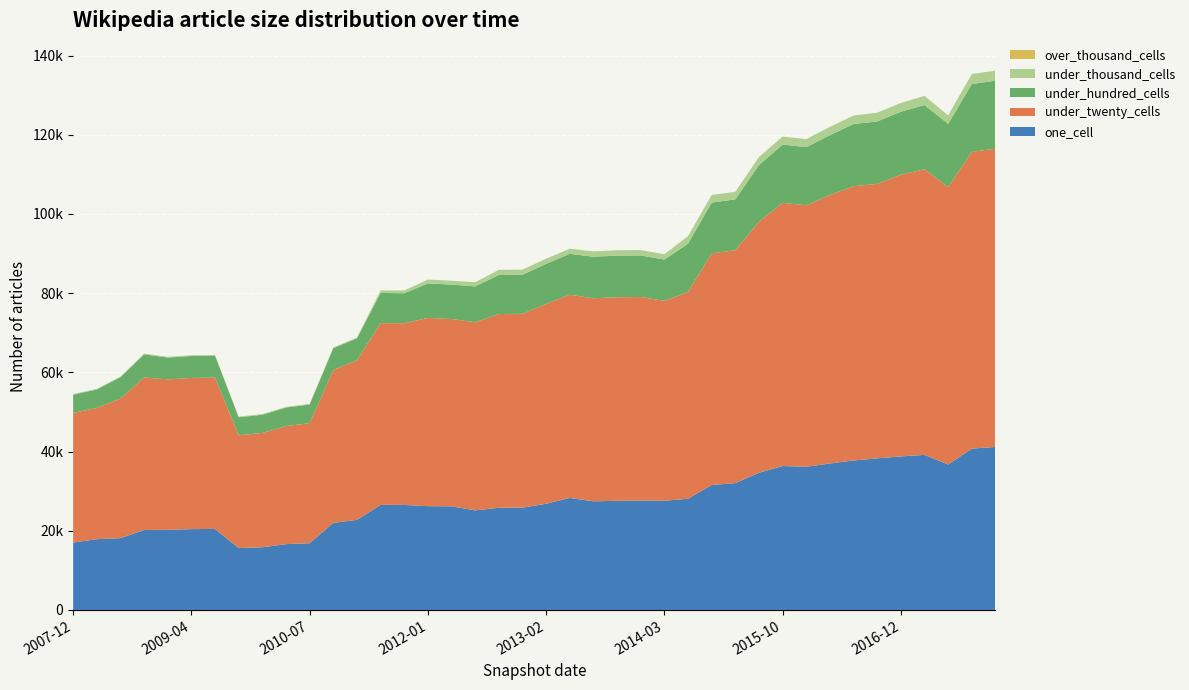

Reading right to left, transcribe all the data shown in this chart.

one_cell: 2017-12-22=41167	2017-10-12=40738	2017-07-24=36731	2017-04-12=39164	2016-12-27=38774	2016-10-07=38286	2016-07-04=37745	2016-04-05=36993	2016-01-04=36159	2015-10-01=36346	2015-07-03=34655	2015-04-09=32033	2015-01-19=31562	2014-09-08=28080	2014-03-28=27592	2013-12-20=27630	2013-09-10=27567	2013-07-09=27434	2013-05-21=28297	2013-02-20=26816	2012-12-11=25841	2012-10-31=25809	2012-07-13=25149	2012-03-26=26169	2012-01-18=26210	2011-09-05=26519	2011-06-10=26532	2011-02-21=22753	2010-11-17=21986	2010-07-26=16862	2010-04-01=16619	2009-12-16=15835	2009-09-25=15629	2009-06-17=20458	2009-04-06=20416	2008-12-17=20242	2008-10-10=20204	2008-06-27=18143	2008-04-01=17873	2007-12-19=17025
under_twenty_cells: 2017-12-22=75305	2017-10-12=74944	2017-07-24=70037	2017-04-12=72125	2016-12-27=71127	2016-10-07=69304	2016-07-04=69257	2016-04-05=67781	2016-01-04=66027	2015-10-01=66463	2015-07-03=63398	2015-04-09=58800	2015-01-19=58500	2014-09-08=52232	2014-03-28=50469	2013-12-20=51400	2013-09-10=51403	2013-07-09=51272	2013-05-21=51292	2013-02-20=50463	2012-12-11=48941	2012-10-31=48917	2012-07-13=47488	2012-03-26=47299	2012-01-18=47532	2011-09-05=45878	2011-06-10=45896	2011-02-21=40274	2010-11-17=38605	2010-07-26=30287	2010-04-01=29828	2009-12-16=28873	2009-09-25=28468	2009-06-17=38209	2009-04-06=38178	2008-12-17=37987	2008-10-10=38505	2008-06-27=35225	2008-04-01=33150	2007-12-19=32724
under_hundred_cells: 2017-12-22=17169	2017-10-12=17114	2017-07-24=15978	2017-04-12=16217	2016-12-27=15902	2016-10-07=15767	2016-07-04=15717	2016-04-05=15124	2016-01-04=14677	2015-10-01=14704	2015-07-03=14295	2015-04-09=12849	2015-01-19=12808	2014-09-08=12175	2014-03-28=10417	2013-12-20=10499	2013-09-10=10504	2013-07-09=10490	2013-05-21=10336	2013-02-20=10127	2012-12-11=9859	2012-10-31=9859	2012-07-13=9070	2012-03-26=8693	2012-01-18=8721	2011-09-05=7576	2011-06-10=7625	2011-02-21=5569	2010-11-17=5509	2010-07-26=4723	2010-04-01=4675	2009-12-16=4591	2009-09-25=4559	2009-06-17=5550	2009-04-06=5545	2008-12-17=5513	2008-10-10=5836	2008-06-27=5411	2008-04-01=4648	2007-12-19=4629
under_thousand_cells: 2017-12-22=2546	2017-10-12=2538	2017-07-24=2148	2017-04-12=2309	2016-12-27=2226	2016-10-07=2207	2016-07-04=2139	2016-04-05=2085	2016-01-04=2042	2015-10-01=2027	2015-07-03=2025	2015-04-09=1907	2015-01-19=1928	2014-09-08=1906	2014-03-28=1339	2013-12-20=1356	2013-09-10=1358	2013-07-09=1351	2013-05-21=1305	2013-02-20=1303	2012-12-11=1297	2012-10-31=1296	2012-07-13=1058	2012-03-26=973	2012-01-18=973	2011-09-05=711	2011-06-10=639	2011-02-21=197	2010-11-17=197	2010-07-26=165	2010-04-01=165	2009-12-16=163	2009-09-25=163	2009-06-17=178	2009-04-06=178	2008-12-17=177	2008-10-10=194	2008-06-27=180	2008-04-01=167	2007-12-19=167
over_thousand_cells: 2017-12-22=0	2017-10-12=0	2017-07-24=0	2017-04-12=0	2016-12-27=0	2016-10-07=0	2016-07-04=0	2016-04-05=0	2016-01-04=0	2015-10-01=0	2015-07-03=0	2015-04-09=0	2015-01-19=0	2014-09-08=0	2014-03-28=0	2013-12-20=0	2013-09-10=0	2013-07-09=0	2013-05-21=0	2013-02-20=0	2012-12-11=0	2012-10-31=0	2012-07-13=0	2012-03-26=0	2012-01-18=0	2011-09-05=0	2011-06-10=0	2011-02-21=0	2010-11-17=0	2010-07-26=0	2010-04-01=0	2009-12-16=0	2009-09-25=0	2009-06-17=0	2009-04-06=0	2008-12-17=0	2008-10-10=0	2008-06-27=0	2008-04-01=0	2007-12-19=0